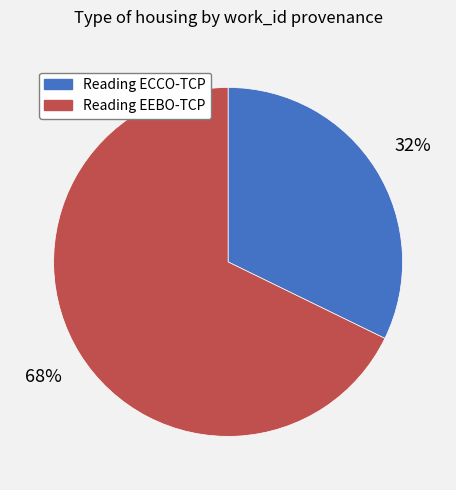

To the nearest percent, what is the difference between the largest and smallest slice percentages?

36%